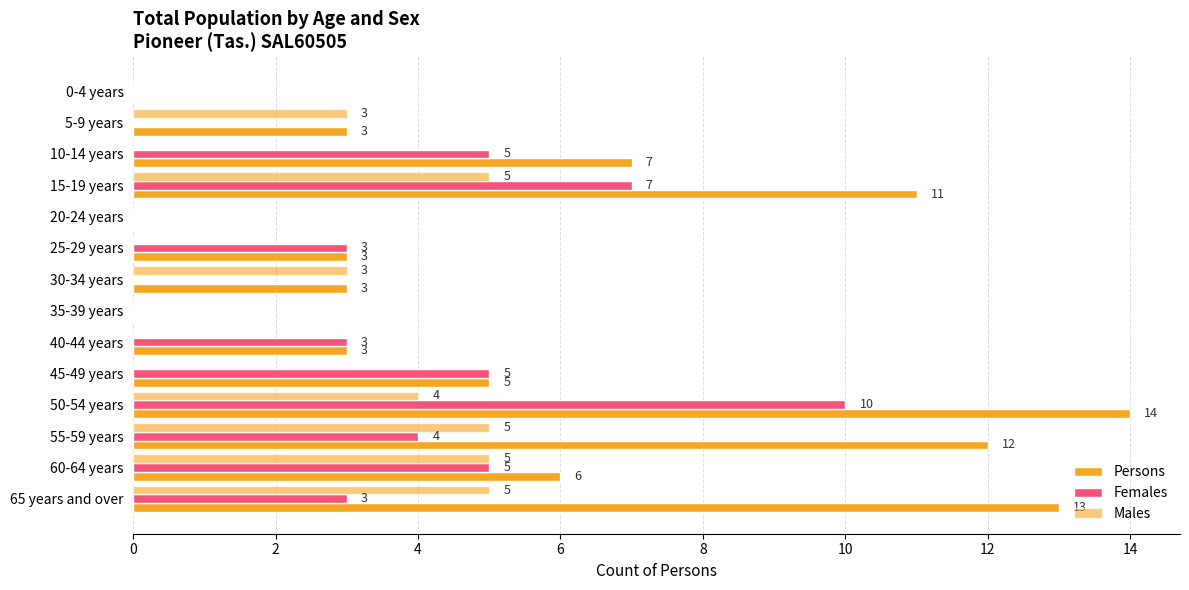

How many positive values does the Males series have?

7